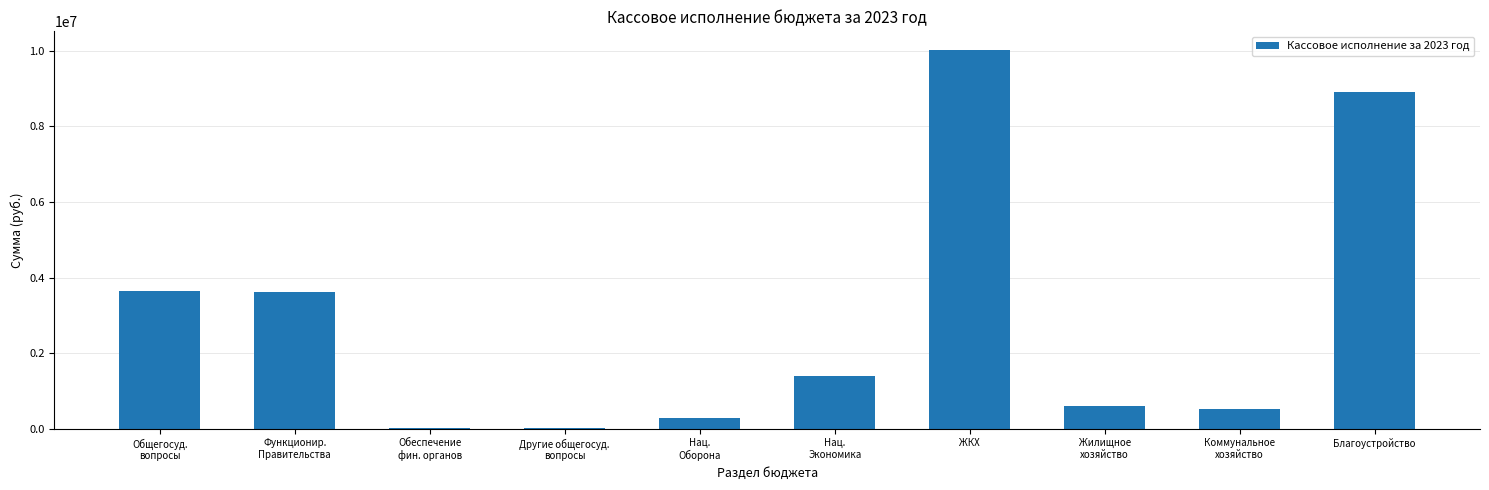

At which label does the data first exceed 1385814?

Общегосуд.
вопросы